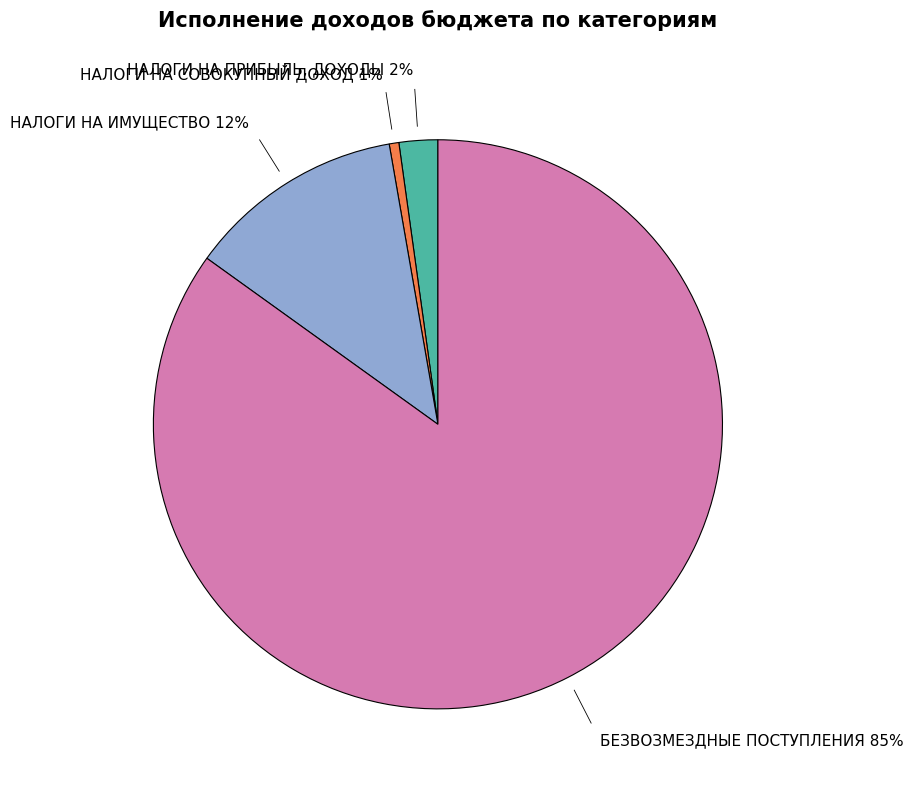

Rank the categories by value from highest to lowest.

БЕЗВОЗМЕЗДНЫЕ ПОСТУПЛЕНИЯ, НАЛОГИ НА ИМУЩЕСТВО, НАЛОГИ НА ПРИБЫЛЬ, ДОХОДЫ, НАЛОГИ НА СОВОКУПНЫЙ ДОХОД